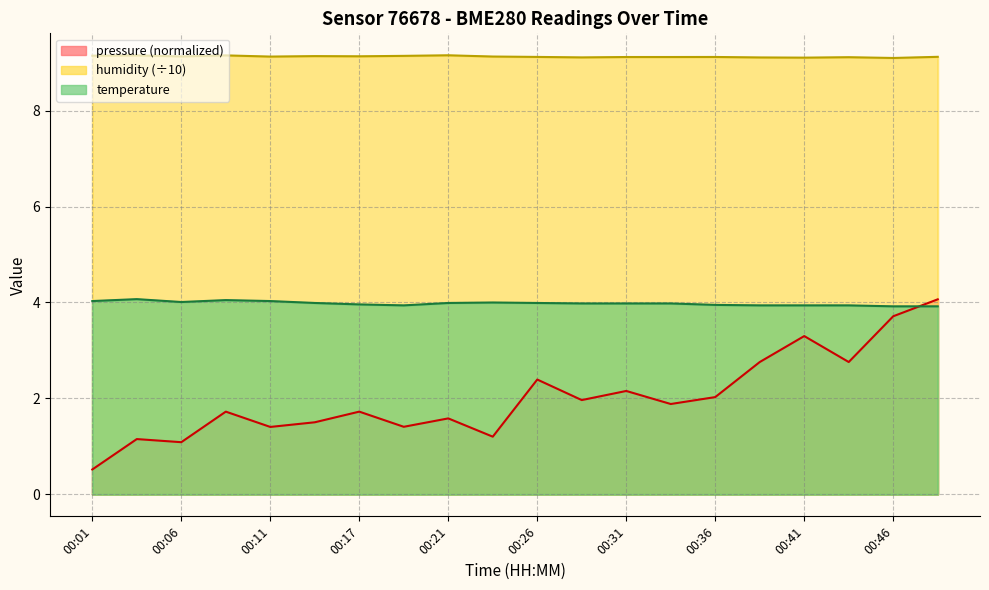

Does the chart display data point markers on the line(s)?

No